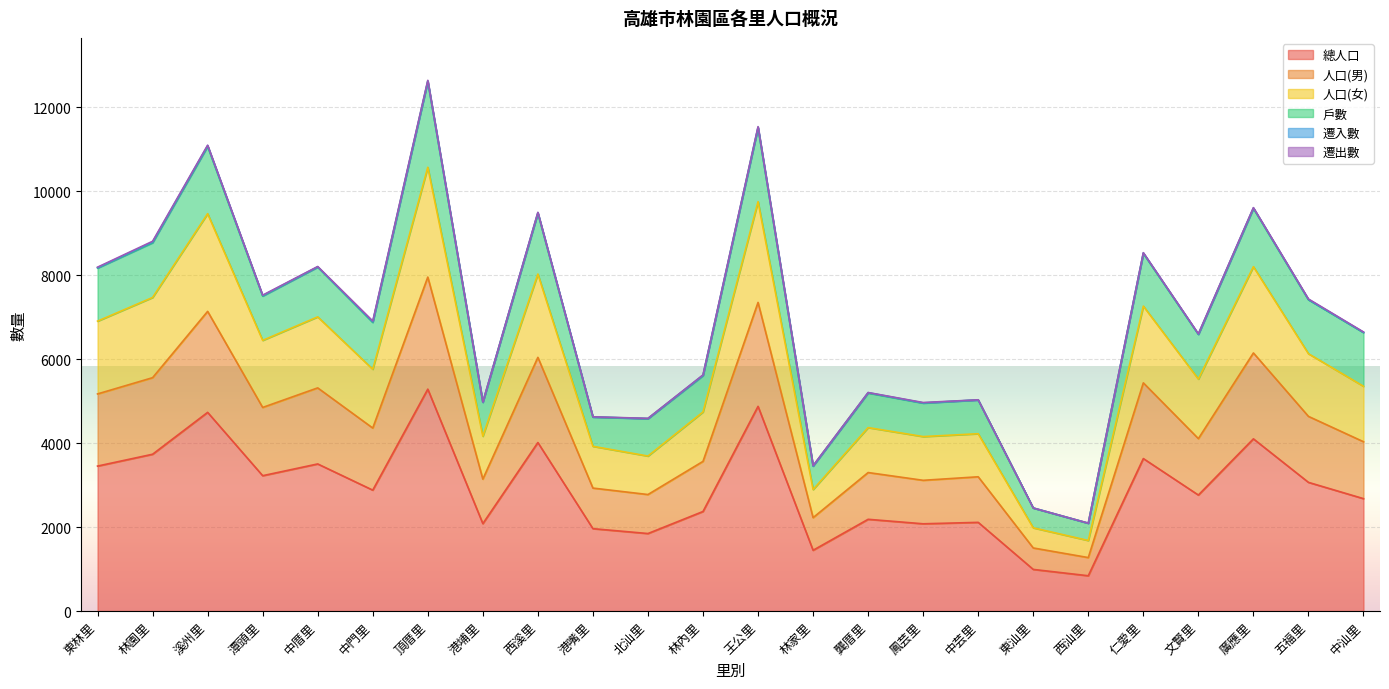

The 總人口 series shows 918 at 中厝里. True or false?

False